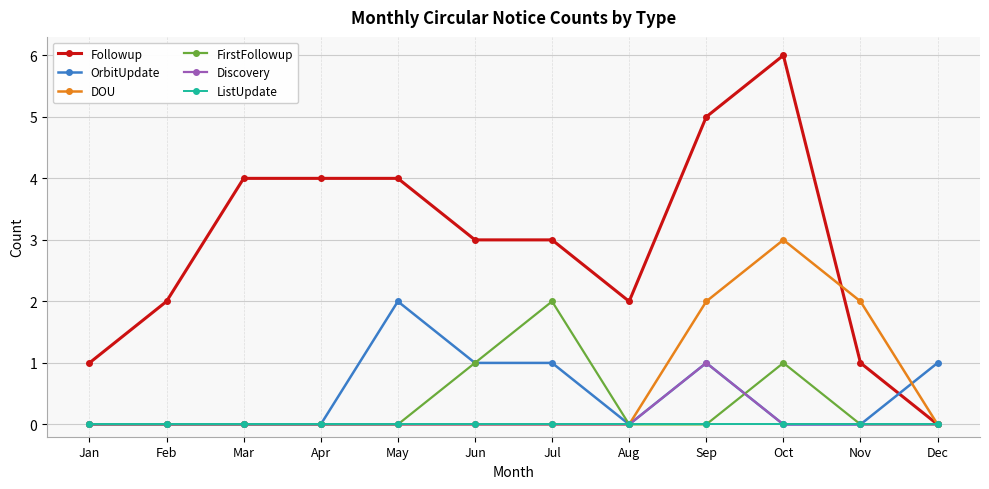

Reading left to right, what are all the values shown in this chart?

Followup: 1	2	4	4	4	3	3	2	5	6	1	0
OrbitUpdate: 0	0	0	0	2	1	1	0	1	0	0	1
DOU: 0	0	0	0	0	0	0	0	2	3	2	0
FirstFollowup: 0	0	0	0	0	1	2	0	0	1	0	0
Discovery: 0	0	0	0	0	0	0	0	1	0	0	0
ListUpdate: 0	0	0	0	0	0	0	0	0	0	0	0